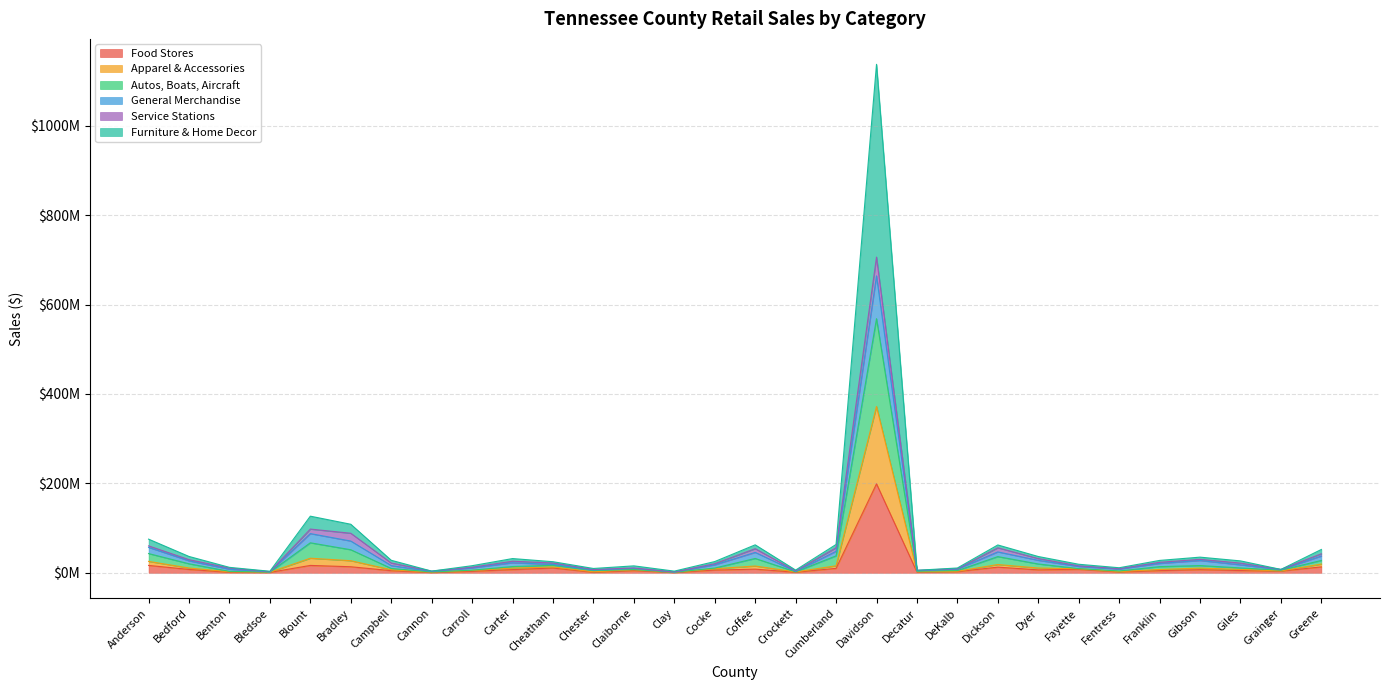

The value of Food Stores at Coffee is 8145735. True or false?

True